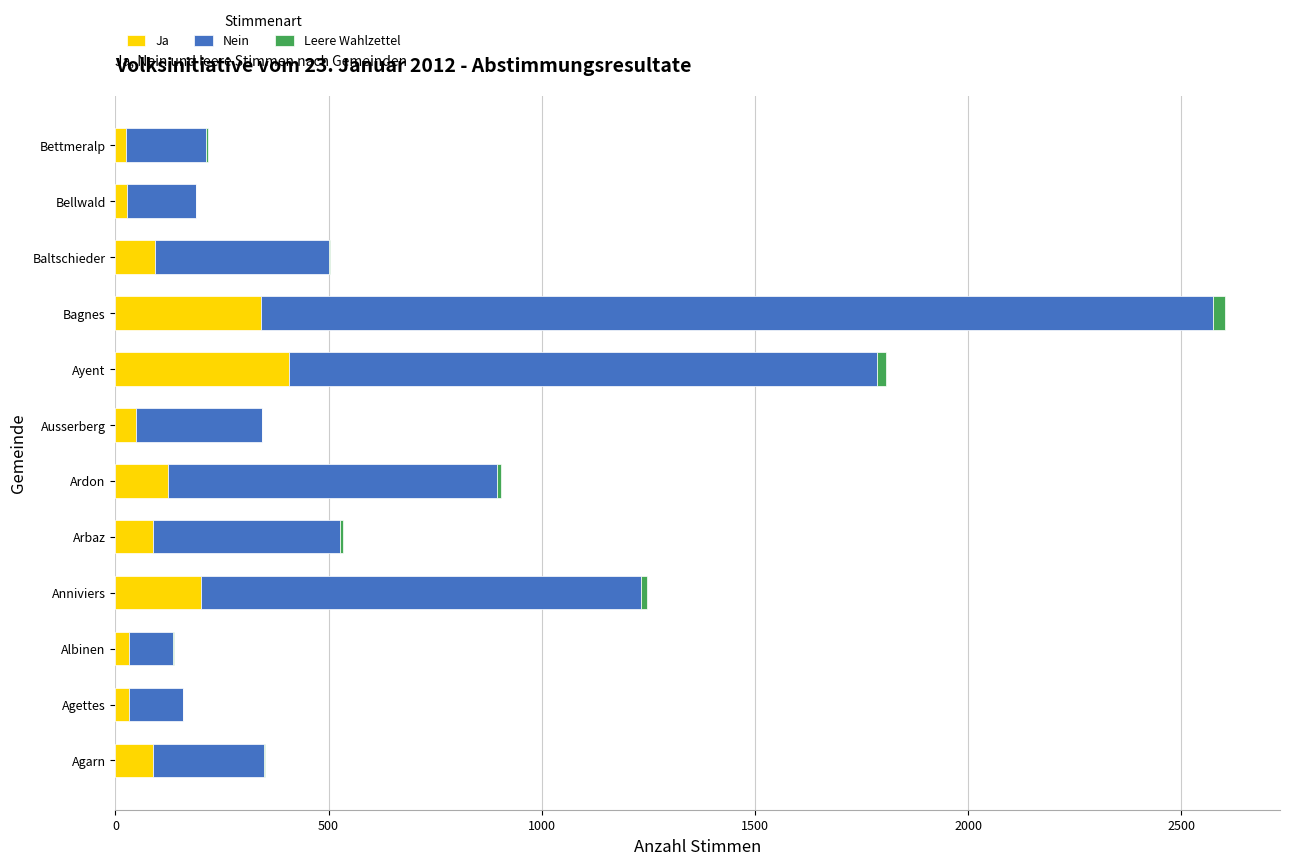

Which category has the highest value in the Ja series?

Ayent